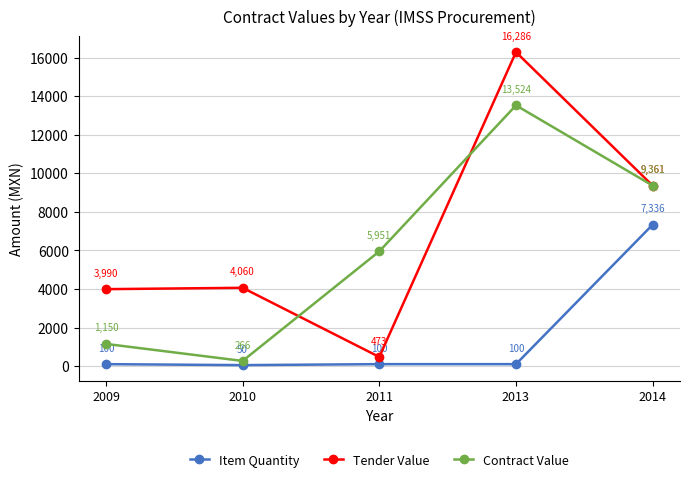

Read the Item Quantity value at 2014.

7336.0